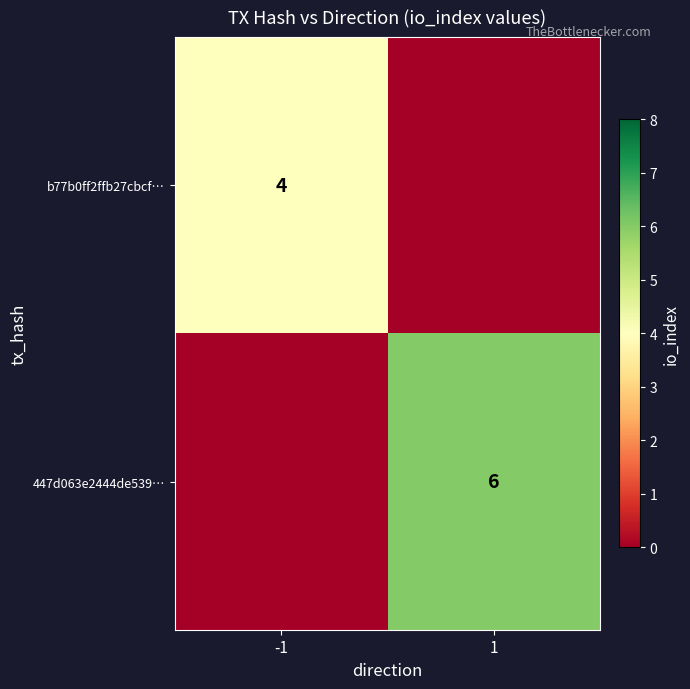

Is the value of 447d063e2444de539… at 1 greater than the value of b77b0ff2ffb27cbcf… at -1?

Yes